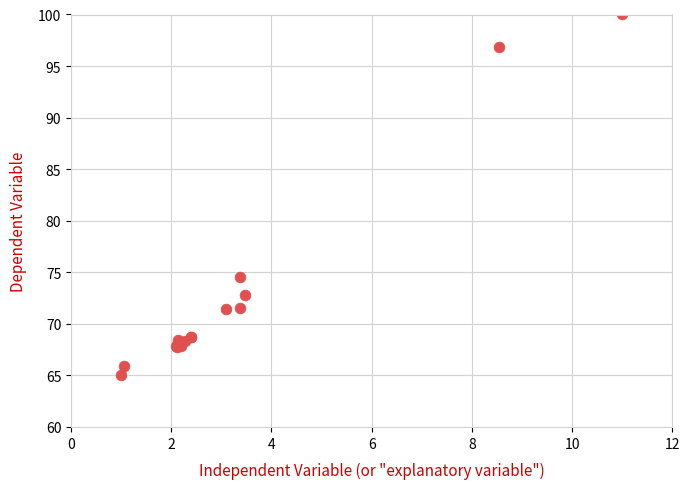

What Y value in the scatter plot is closest to 82?

74.6